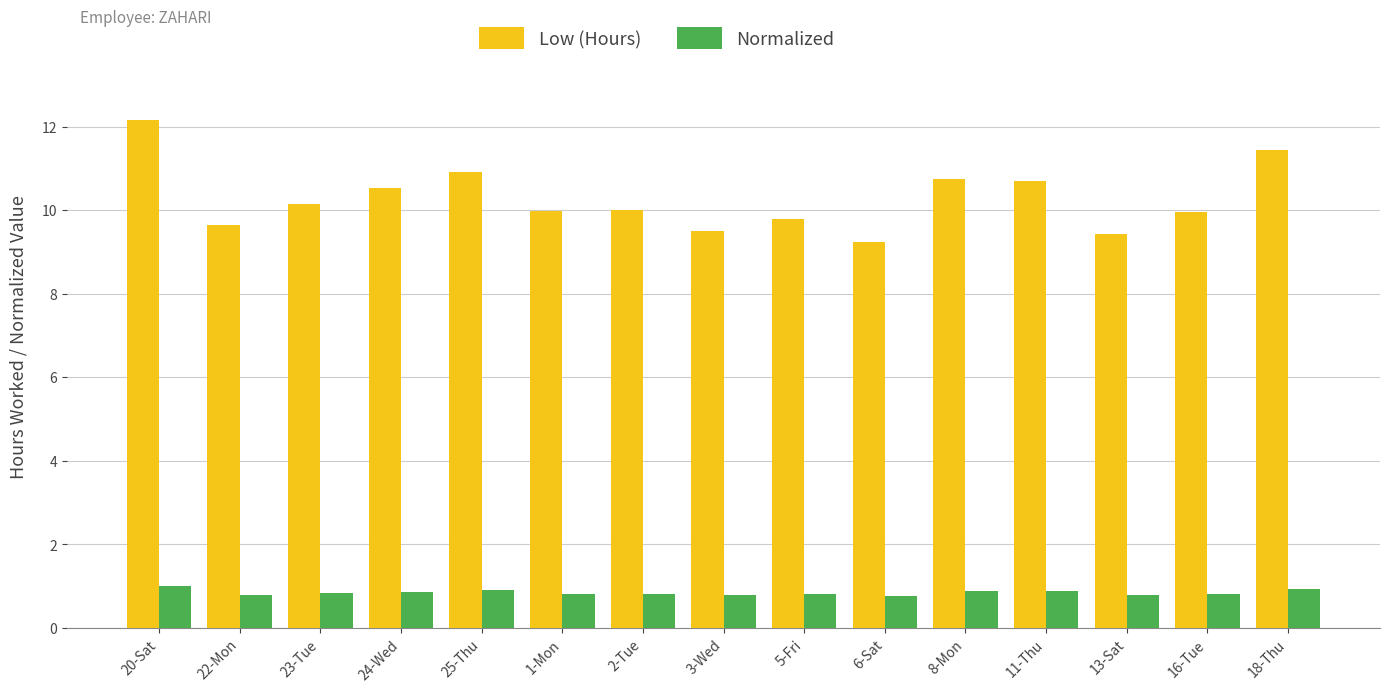

Is it true that Normalized equals 0.8 at 1-Mon?

True